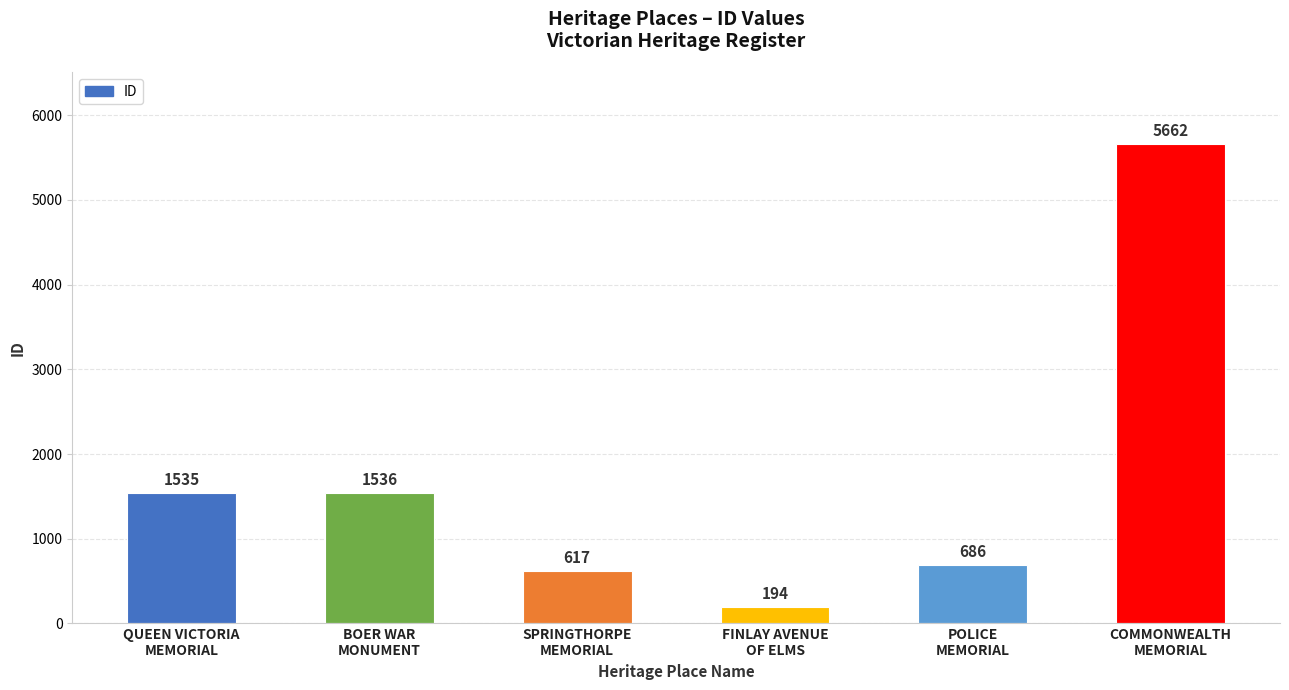

What is the difference between the values at COMMONWEALTH
MEMORIAL and QUEEN VICTORIA
MEMORIAL?

4127